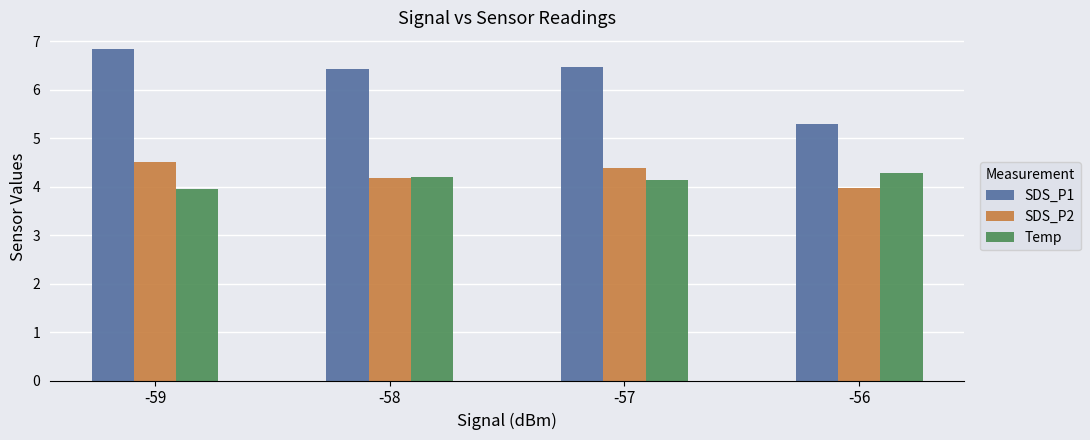

What is the minimum value for SDS_P1?

5.3